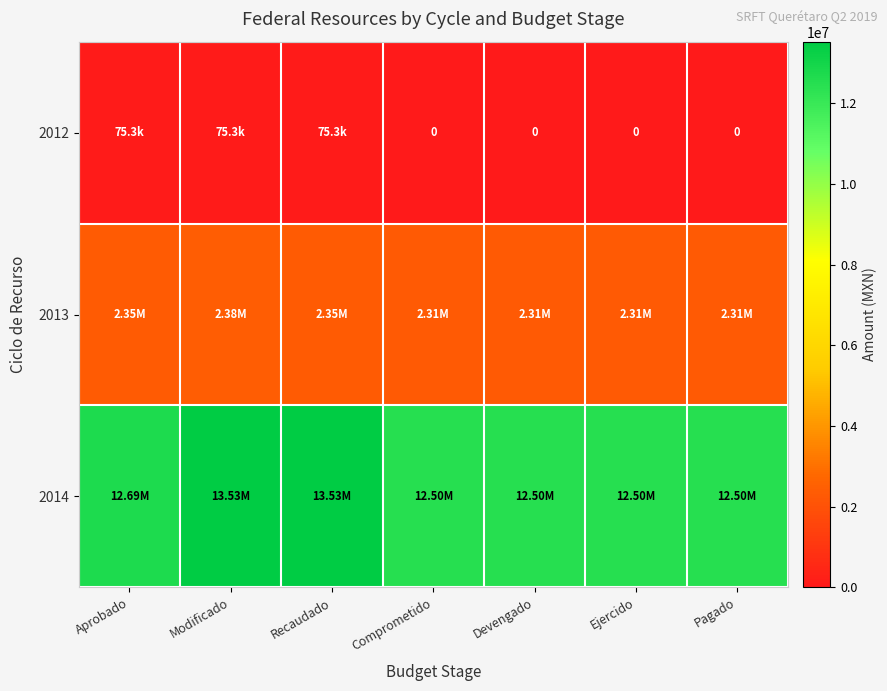

List the series in order of their peak value, highest first.

2014, 2013, 2012